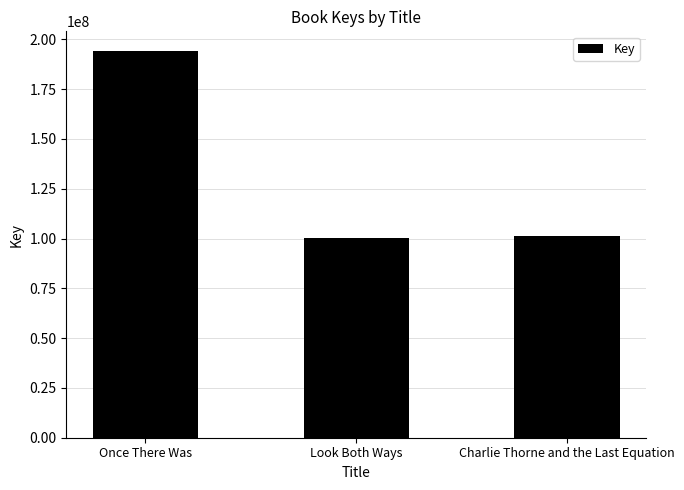

What is the value of the 1st bar from the left?

194309225